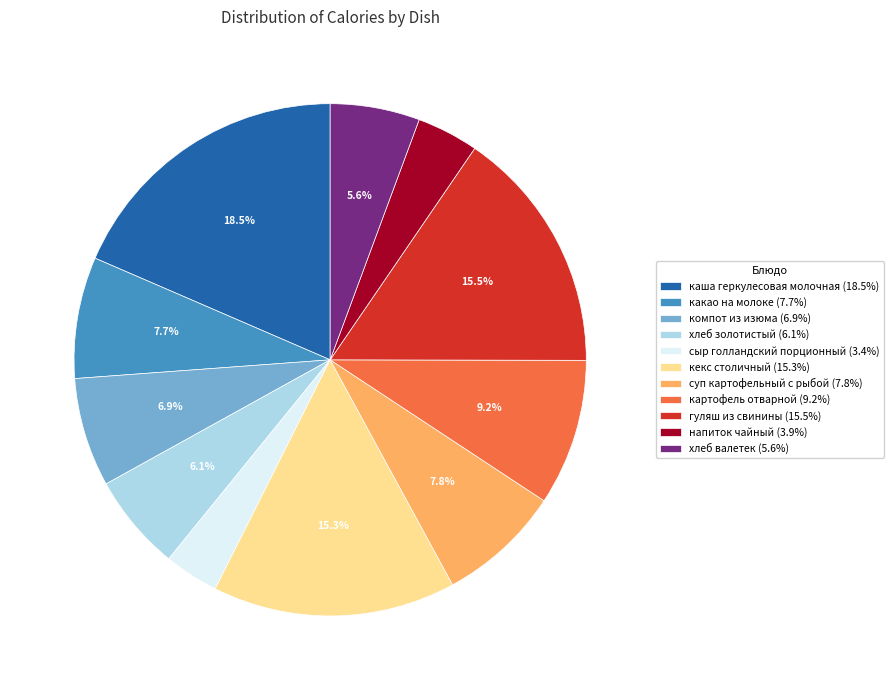

To the nearest percent, what percentage of the pie is компот из изюма?

7%